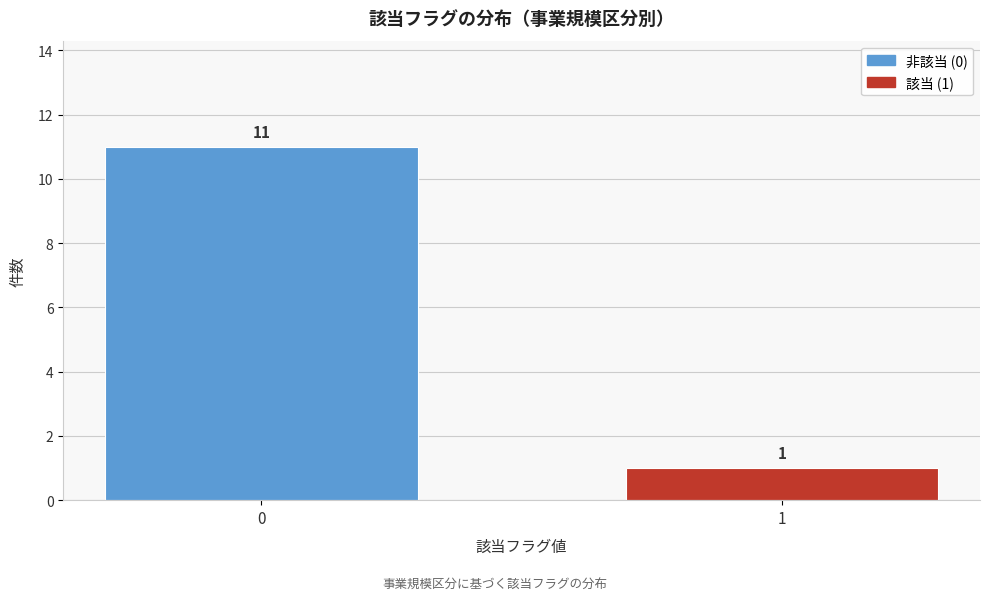

Reading left to right, list all the values displayed in this chart.

0=11	1=1